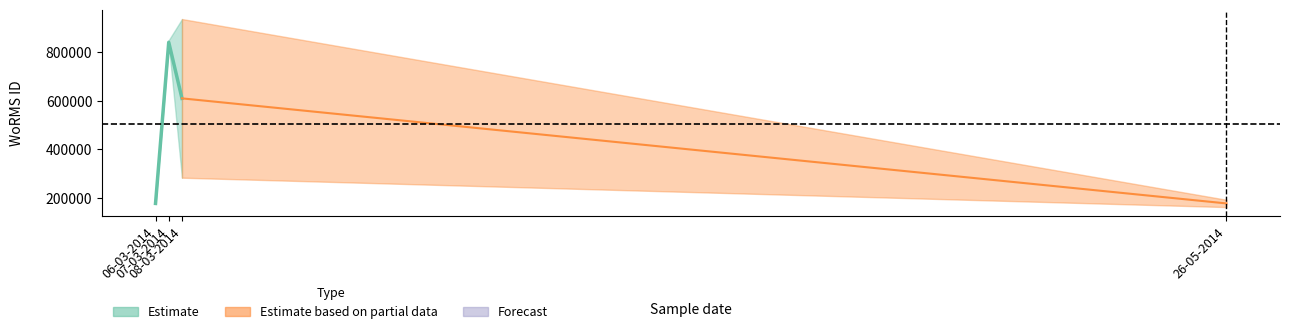

True or false: there are more than 2 points higher than both neighbors.

False